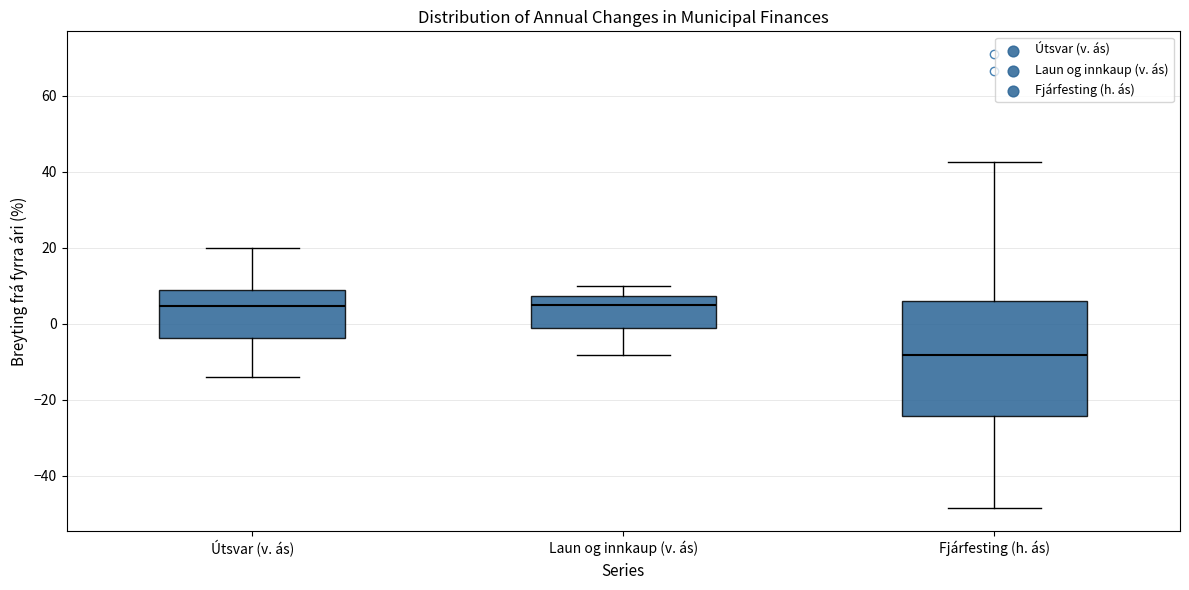

Reading left to right, read every box against the y-axis: the position of its median line, the range the box covers, and the ends of its whiskers. The values are not printed on the chart, so give them approximately, as read against the axis.

Útsvar (v. ás): median 4, box -4 to 8, whiskers -14 to 20
Laun og innkaup (v. ás): median 6, box -2 to 8, whiskers -8 to 10
Fjárfesting (h. ás): median -8, box -24 to 6, whiskers -48 to 42